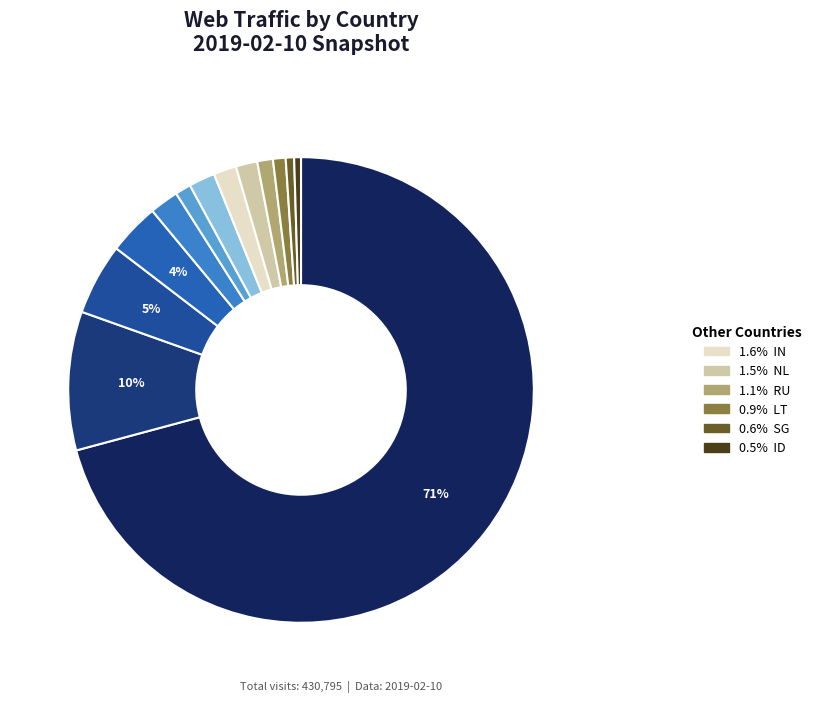

What is the majority slice?

US